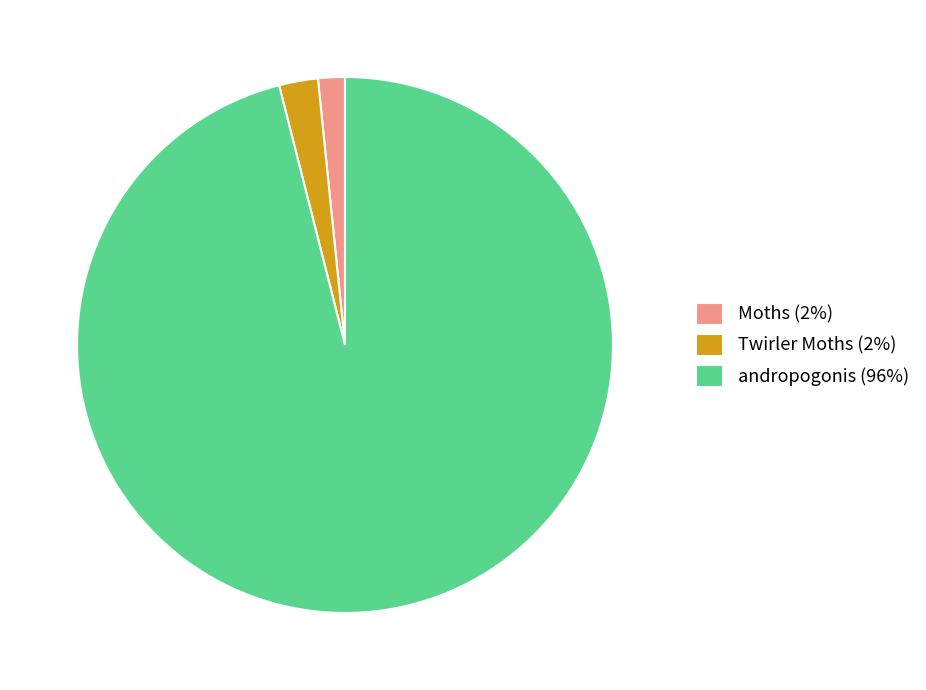

How many segments does this pie chart have?

3